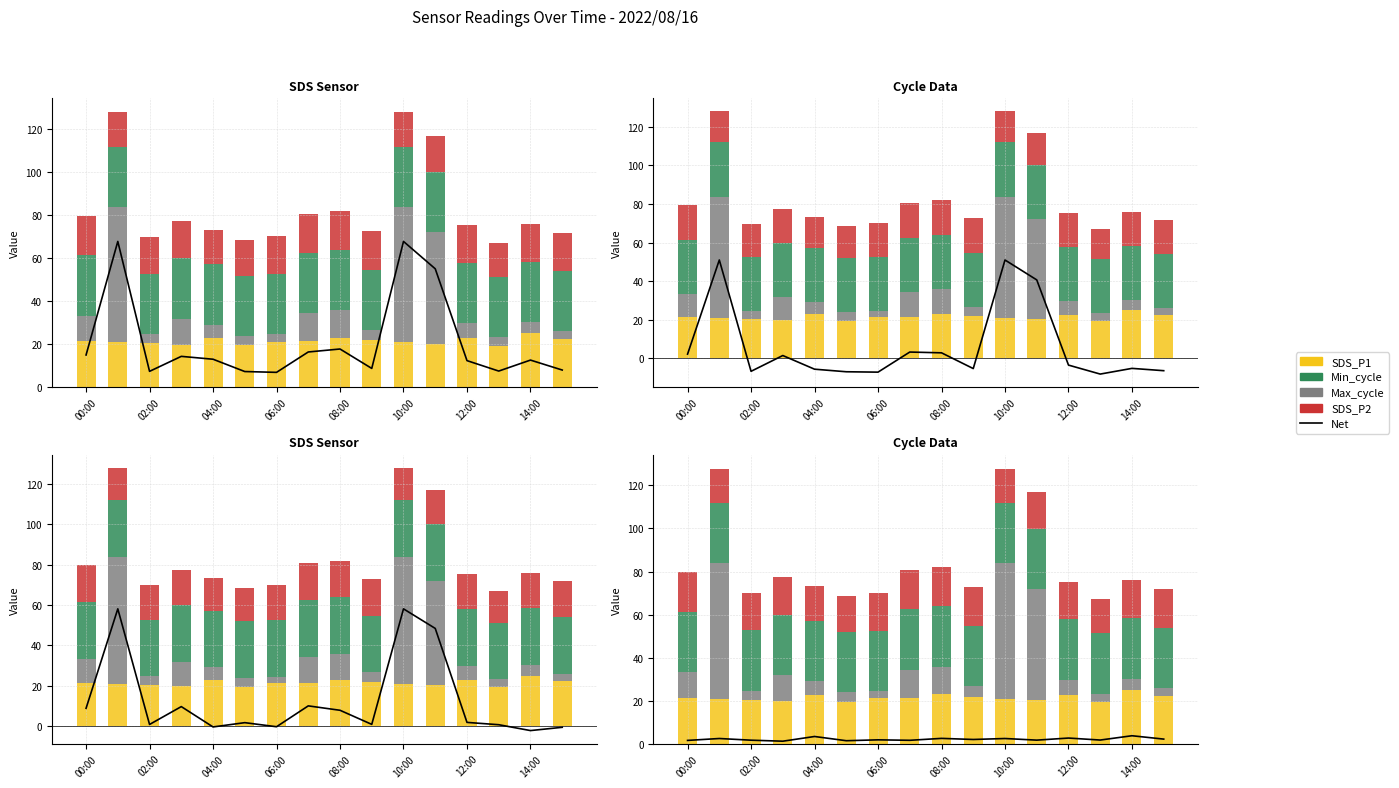

What is the label of the 6th bar from the right?

10:00